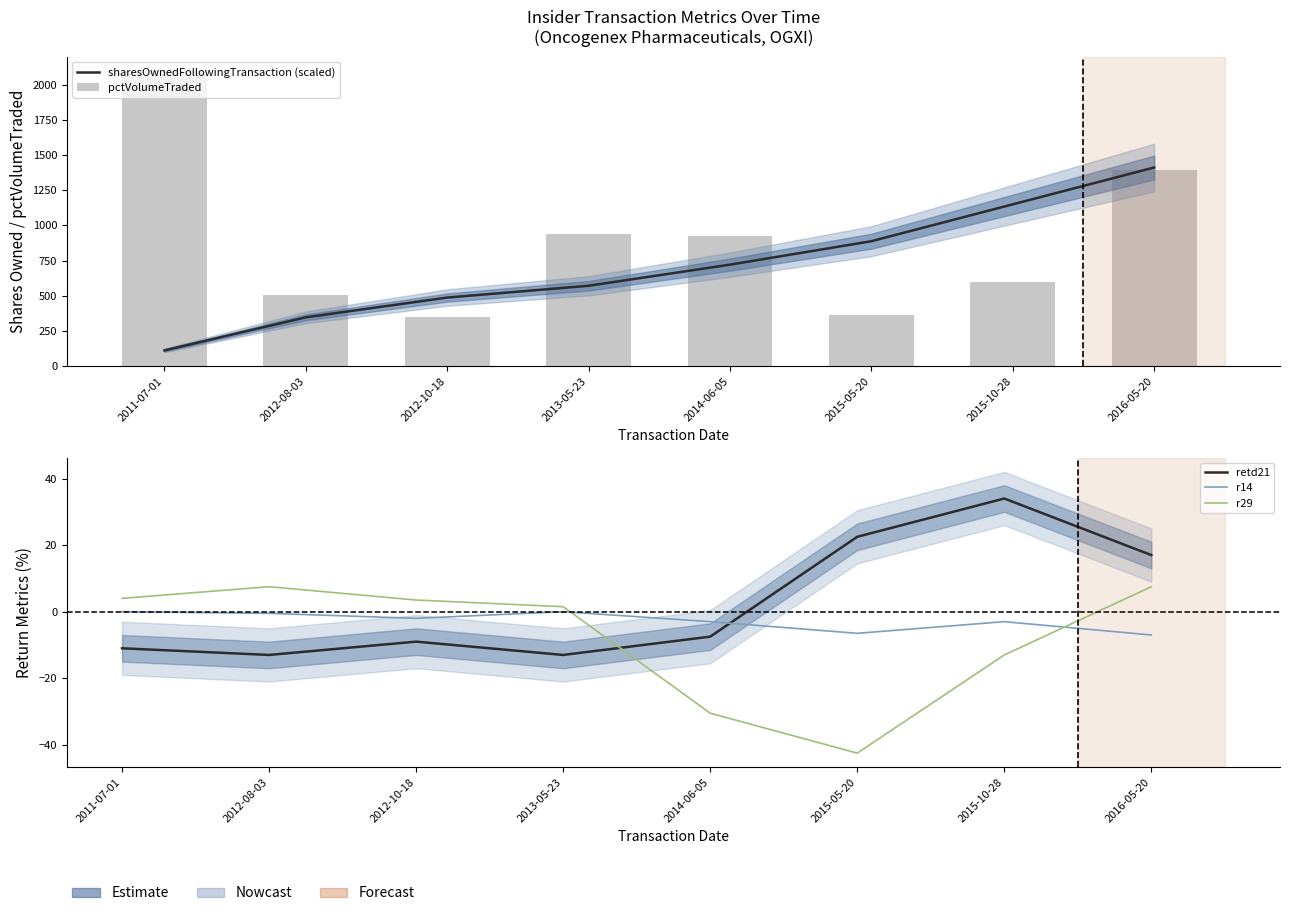

Reading left to right, extract all data points from this chart.

sharesOwnedFollowingTransaction (scaled): 111.6	346.5	487.0	570.8	720.8	887.5	1149.4	1411.4
pctVolumeTraded: 2094.0	506.0	349.0	941.0	926.0	364.0	595.0	1396.0
retd21: -11.0	-13.0	-9.0	-13.0	-7.5	22.5	34.0	17.0
r14: 0.0	-0.5	-2.0	0.0	-3.0	-6.5	-3.0	-7.0
r29: 4.0	7.5	3.5	1.5	-30.5	-42.5	-13.0	7.5